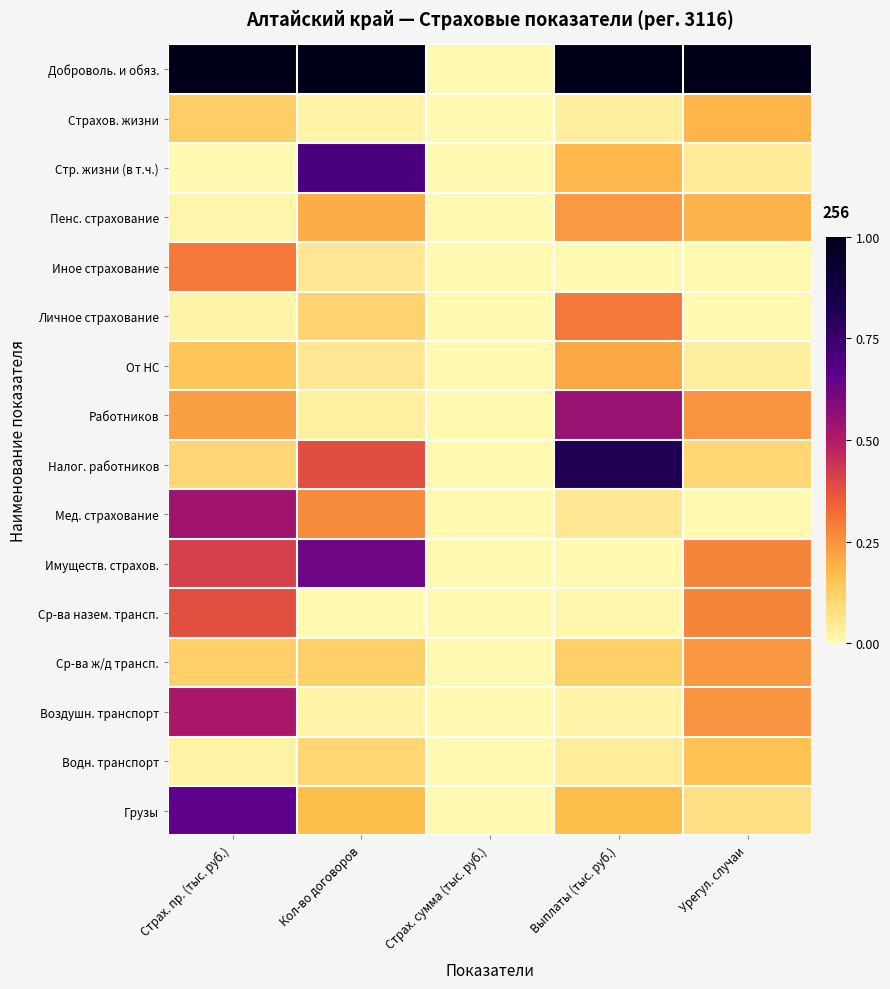

How many series are shown in this chart?

16